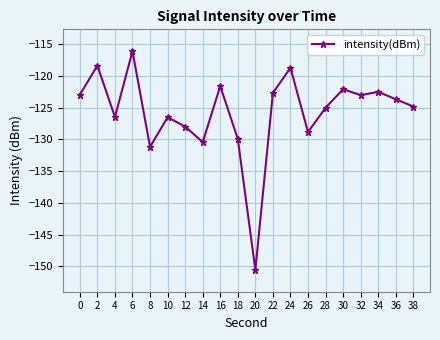

Which label corresponds to the largest value in the chart?

6